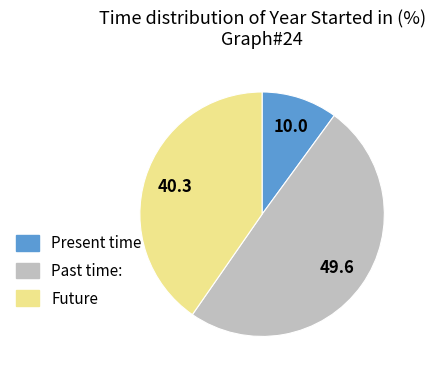

Between Present time and Past time:, which is larger?

Past time: